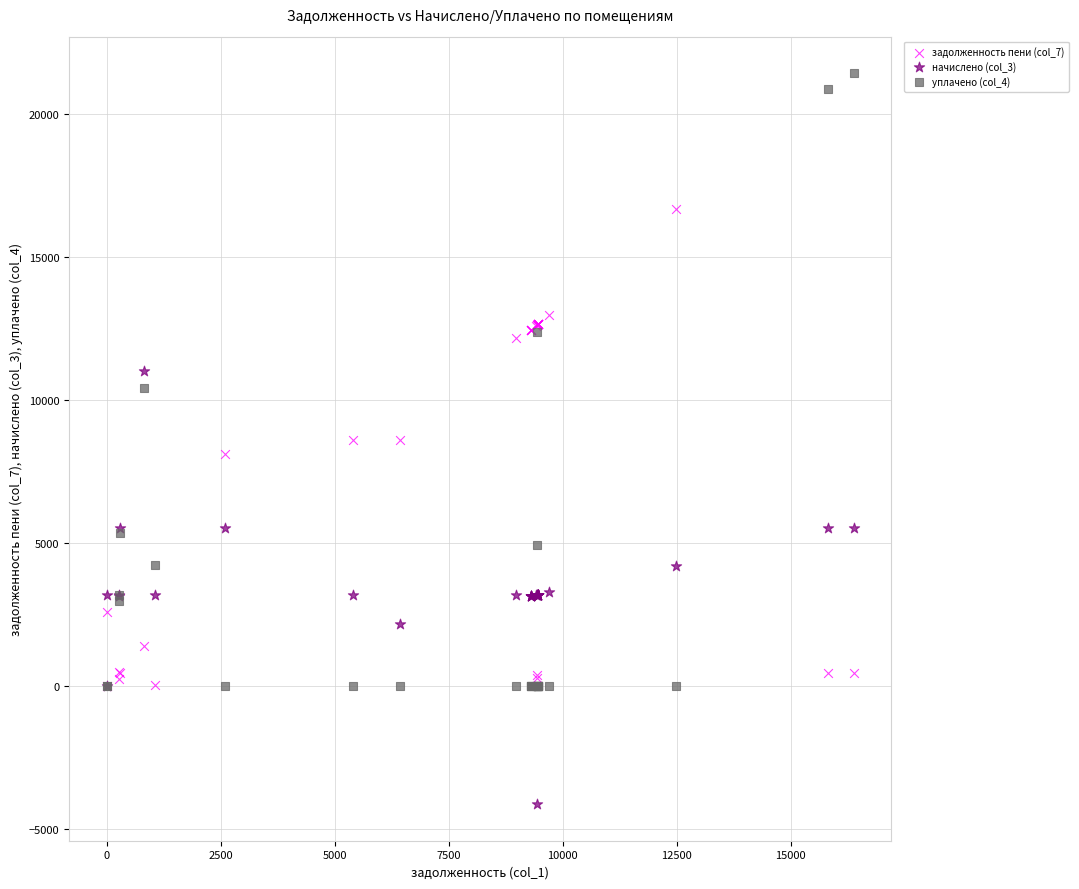

Which series has the largest Y range (max minus min)?

уплачено (col_4)